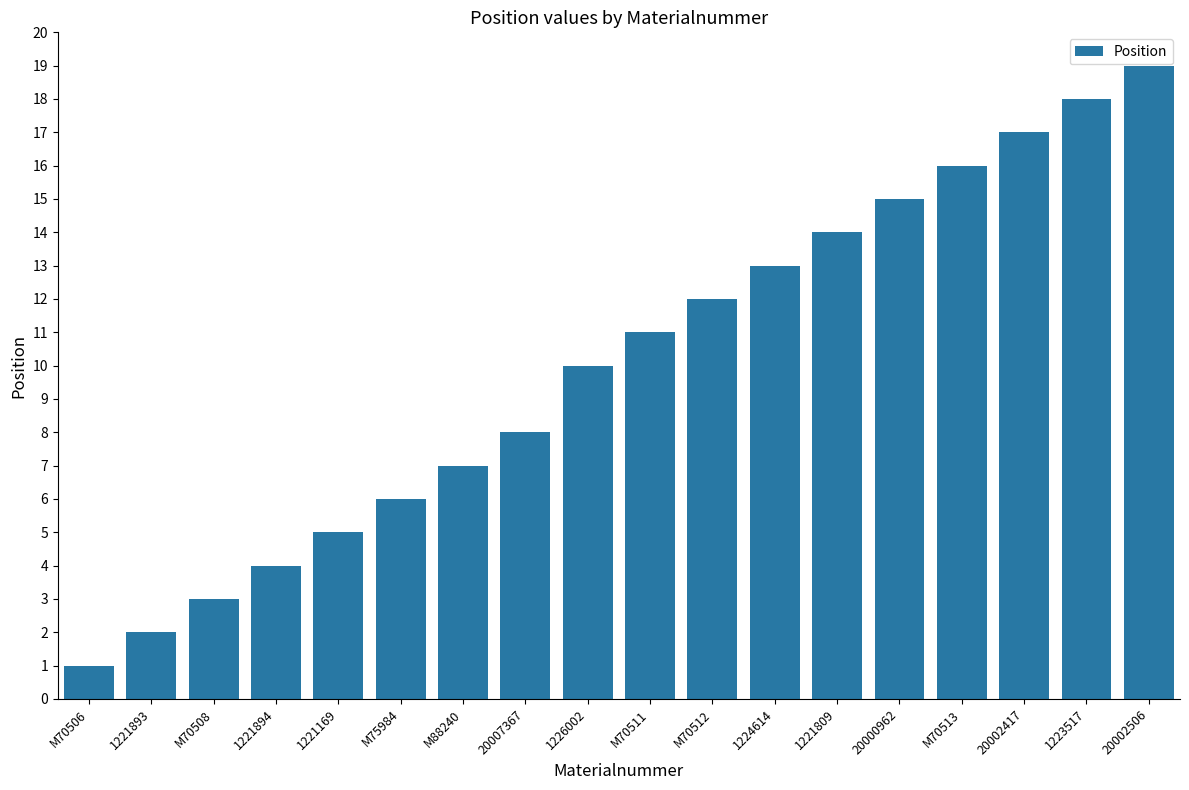

Which label corresponds to the smallest value in the chart?

M70506